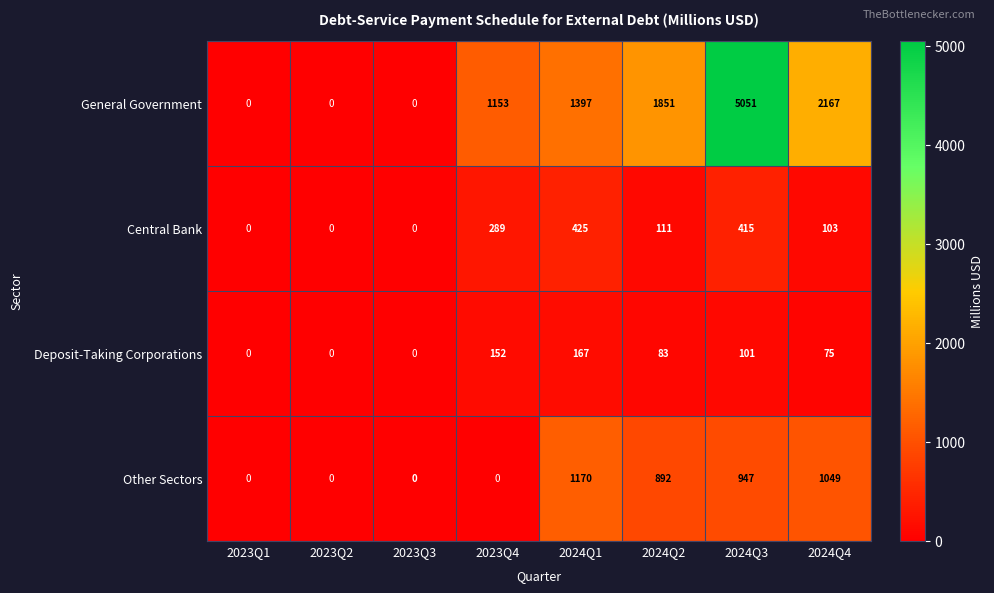

At 2024Q4, list the series in order from smallest to largest.

Deposit-Taking Corporations, Central Bank, Other Sectors, General Government